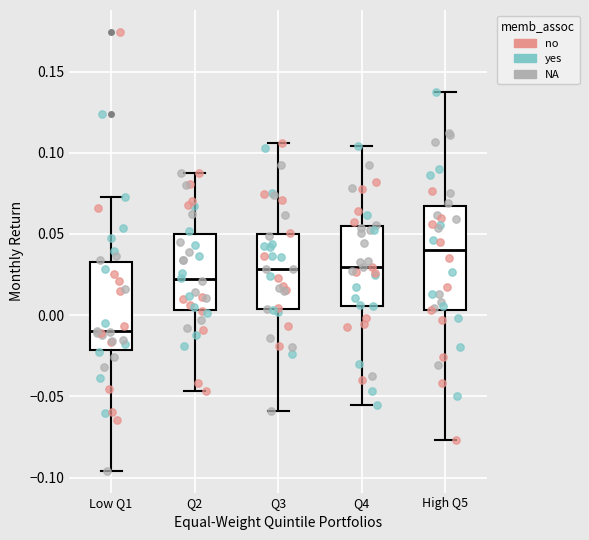

Which box's median line is the lowest?

Low Q1